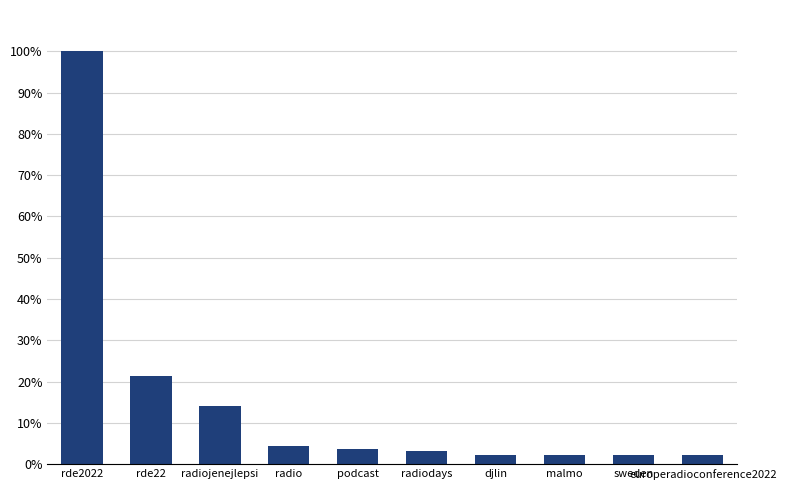

What is the minimum value shown in the chart?

2.3